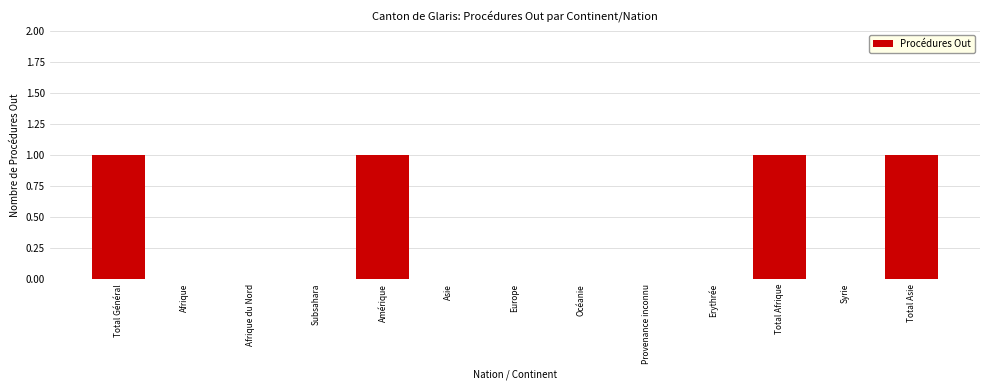

Reading right to left, transcribe all the data shown in this chart.

Total Asie=1	Syrie=0	Total Afrique=1	Erythrée=0	Provenance inconnu=0	Océanie=0	Europe=0	Asie=0	Amérique=1	Subsahara=0	Afrique du Nord=0	Afrique=0	Total Général=1